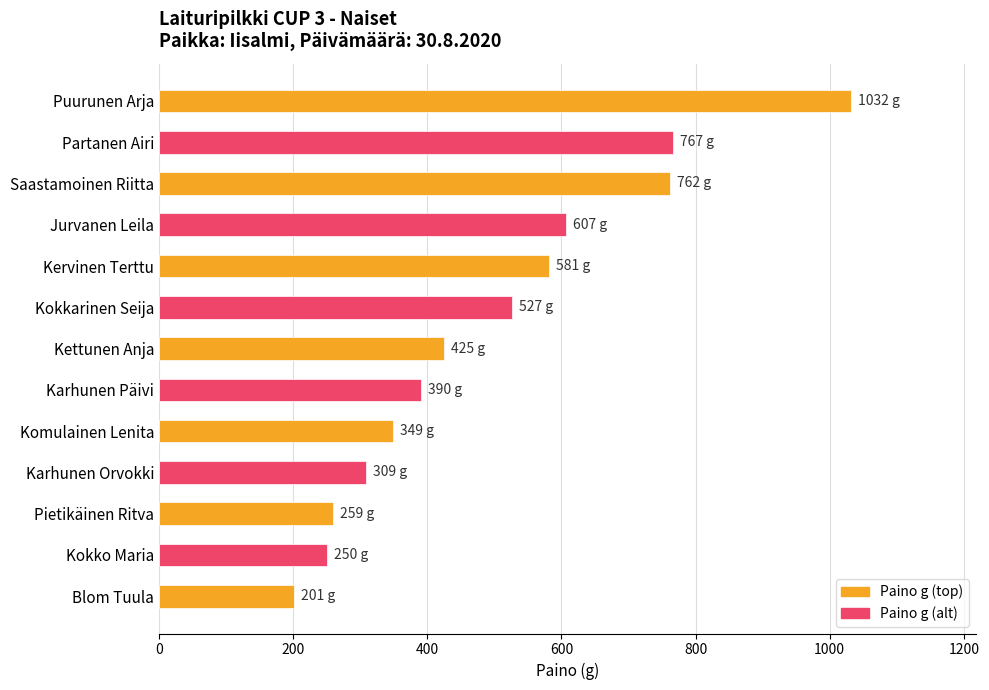

Reading top to bottom, extract all data points from this chart.

1032	767	762	607	581	527	425	390	349	309	259	250	201